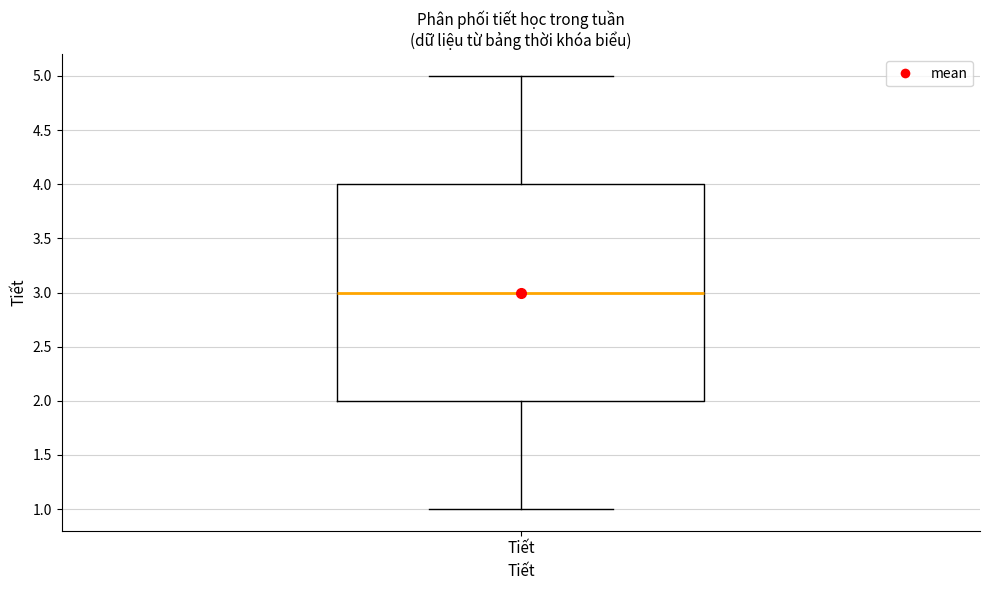

Transcribe this box plot: give where the median line is, the range the box spans, and where the two whiskers end, as read against the y-axis. The values are not printed on the chart, so give them approximately, as read against the axis.

median 3, box 2 to 4, whiskers 1 to 5